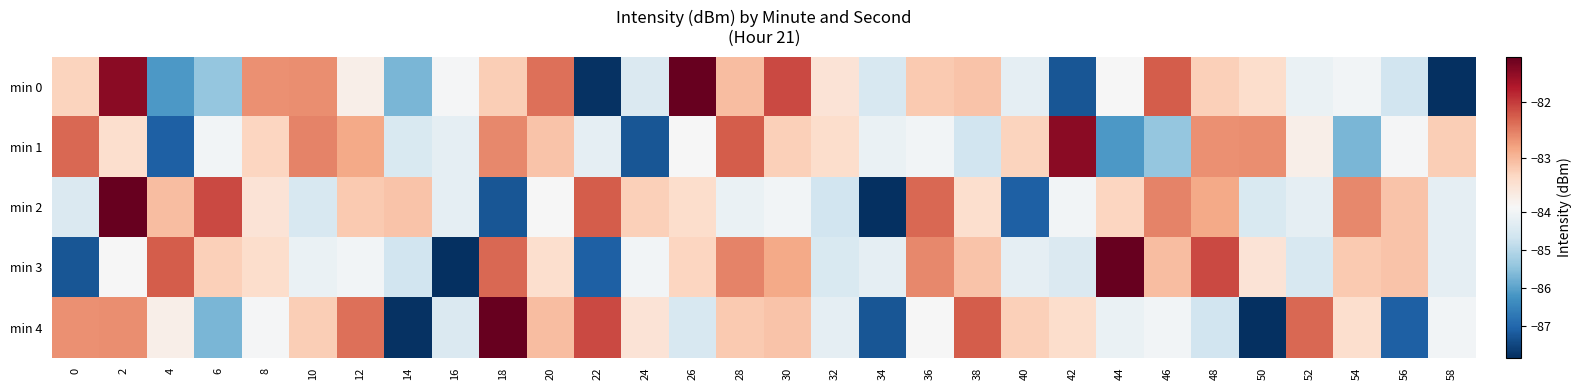

Reading left to right, list all the values displayed in this chart.

min 0: 0=-83.3	2=-81.5	4=-86.2	6=-85.4	8=-82.6	10=-82.6	12=-83.7	14=-85.7	16=-83.9	18=-83.2	20=-82.4	22=-87.8	24=-84.5	26=-81.2	28=-83.0	30=-82.1	32=-83.5	34=-84.5	36=-83.2	38=-83.1	40=-84.2	42=-87.3	44=-83.9	46=-82.3	48=-83.2	50=-83.4	52=-84.1	54=-84.0	56=-84.6	58=-87.8
min 1: 0=-82.3	2=-83.4	4=-87.1	6=-84.0	8=-83.3	10=-82.5	12=-82.8	14=-84.5	16=-84.2	18=-82.6	20=-83.1	22=-84.2	24=-87.3	26=-83.9	28=-82.3	30=-83.2	32=-83.4	34=-84.1	36=-84.0	38=-84.6	40=-83.3	42=-81.5	44=-86.2	46=-85.4	48=-82.6	50=-82.6	52=-83.7	54=-85.7	56=-83.9	58=-83.2
min 2: 0=-84.5	2=-81.2	4=-83.0	6=-82.1	8=-83.5	10=-84.5	12=-83.2	14=-83.1	16=-84.2	18=-87.3	20=-83.9	22=-82.3	24=-83.2	26=-83.4	28=-84.1	30=-84.0	32=-84.6	34=-87.8	36=-82.3	38=-83.4	40=-87.1	42=-84.0	44=-83.3	46=-82.5	48=-82.8	50=-84.5	52=-84.2	54=-82.6	56=-83.1	58=-84.2
min 3: 0=-87.3	2=-83.9	4=-82.3	6=-83.2	8=-83.4	10=-84.1	12=-84.0	14=-84.6	16=-87.8	18=-82.3	20=-83.4	22=-87.1	24=-84.0	26=-83.3	28=-82.5	30=-82.8	32=-84.5	34=-84.2	36=-82.6	38=-83.1	40=-84.2	42=-84.5	44=-81.2	46=-83.0	48=-82.1	50=-83.5	52=-84.5	54=-83.2	56=-83.1	58=-84.2
min 4: 0=-82.6	2=-82.6	4=-83.7	6=-85.7	8=-83.9	10=-83.2	12=-82.4	14=-87.8	16=-84.5	18=-81.2	20=-83.0	22=-82.1	24=-83.5	26=-84.5	28=-83.2	30=-83.1	32=-84.2	34=-87.3	36=-83.9	38=-82.3	40=-83.2	42=-83.4	44=-84.1	46=-84.0	48=-84.6	50=-87.8	52=-82.3	54=-83.4	56=-87.1	58=-84.0